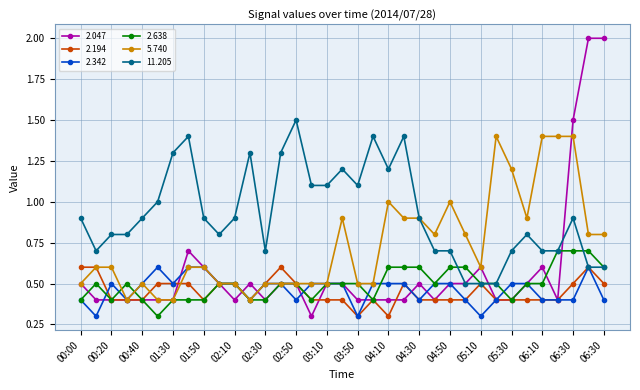

True or false: 5.740 and 2.047 intersect in this chart.

True